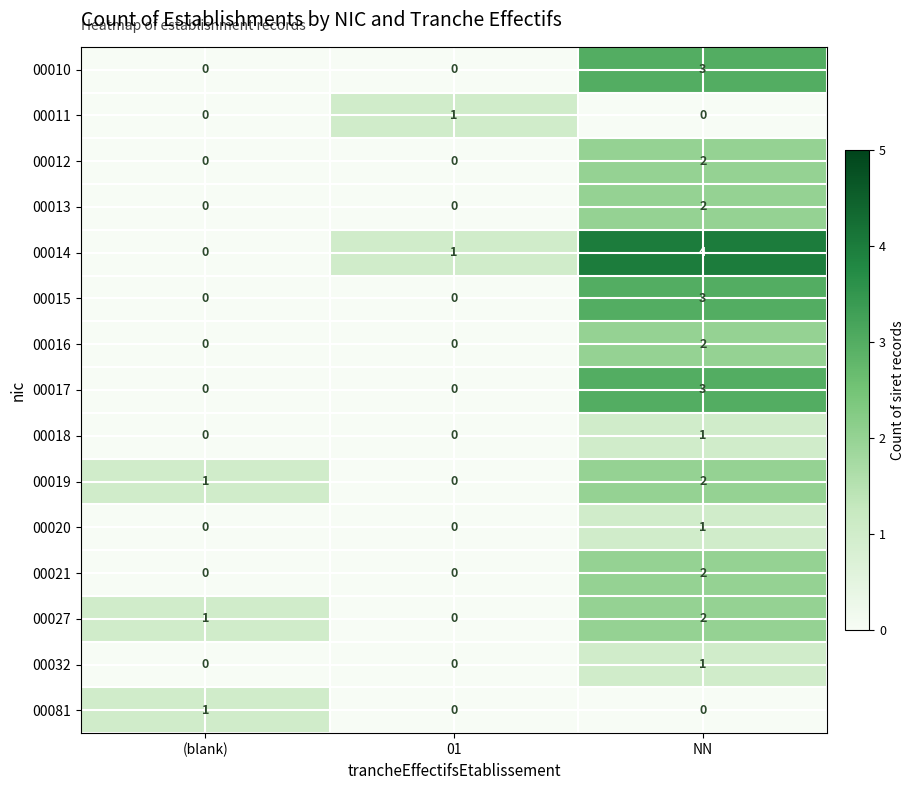

The 00016 series shows 1 at NN. True or false?

False